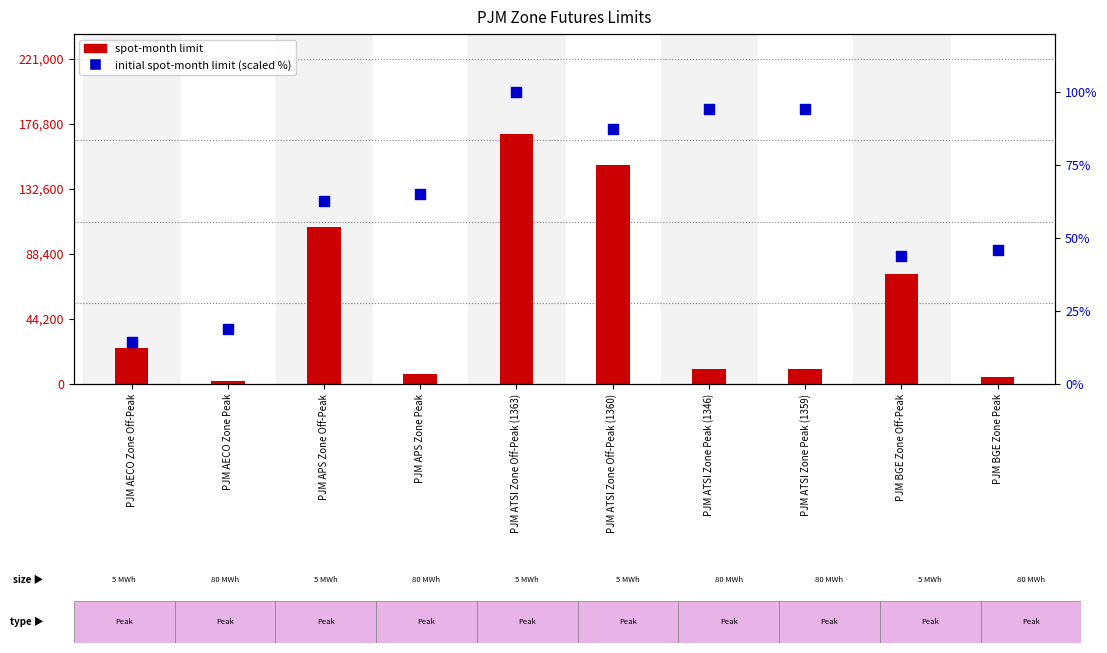

Which series has the widest spread of Y values?

spot-month limit